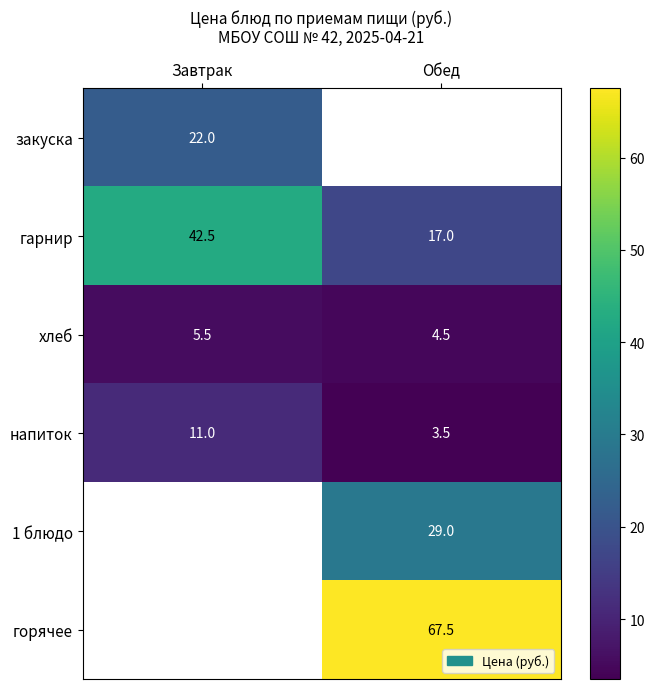

At which label does гарнир reach its peak?

Завтрак